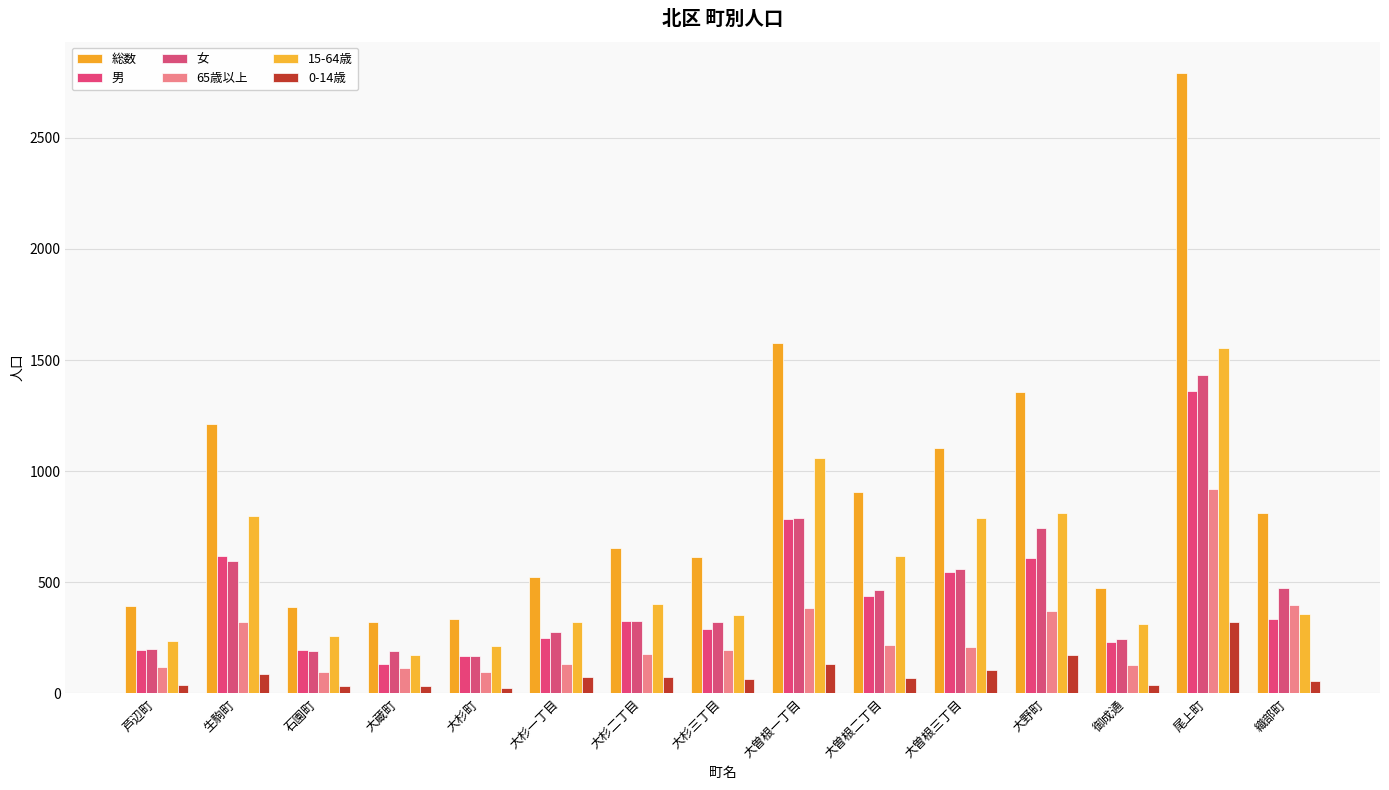

How many bars are there in each group?

6